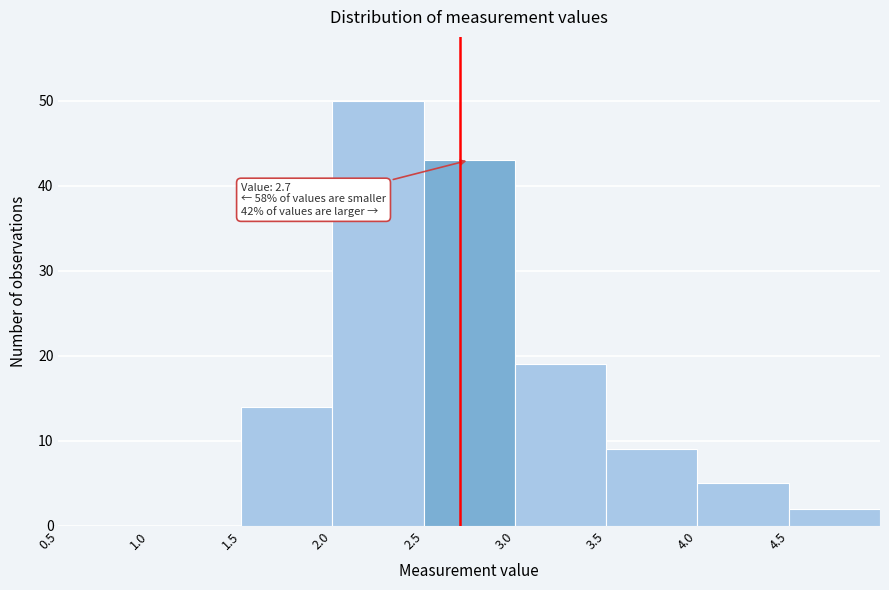

Which range on the x-axis has the tallest bar?

2.0 to 2.5